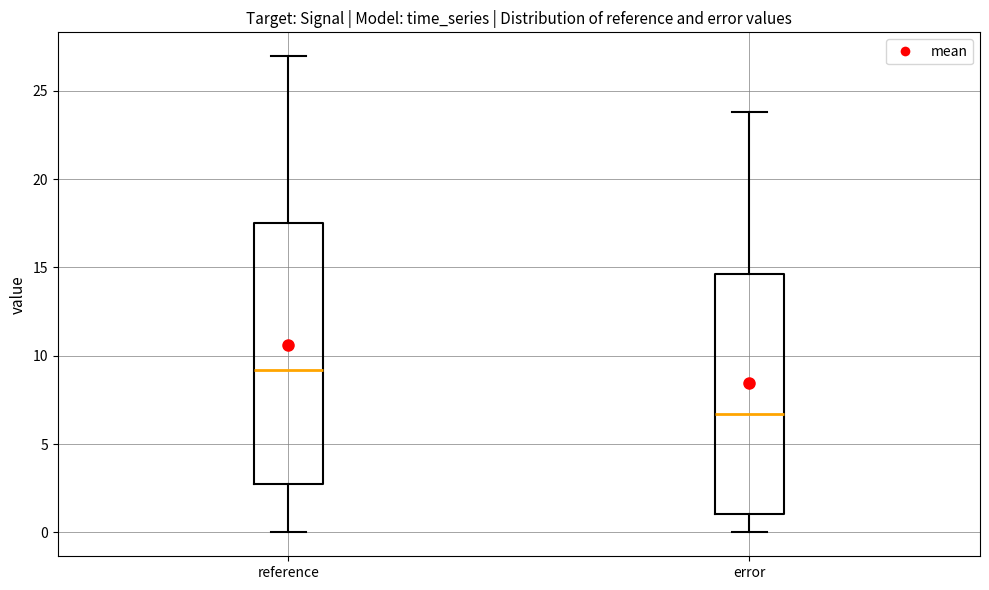

Comparing the boxes themselves (not the whiskers), which one is the tallest?

reference